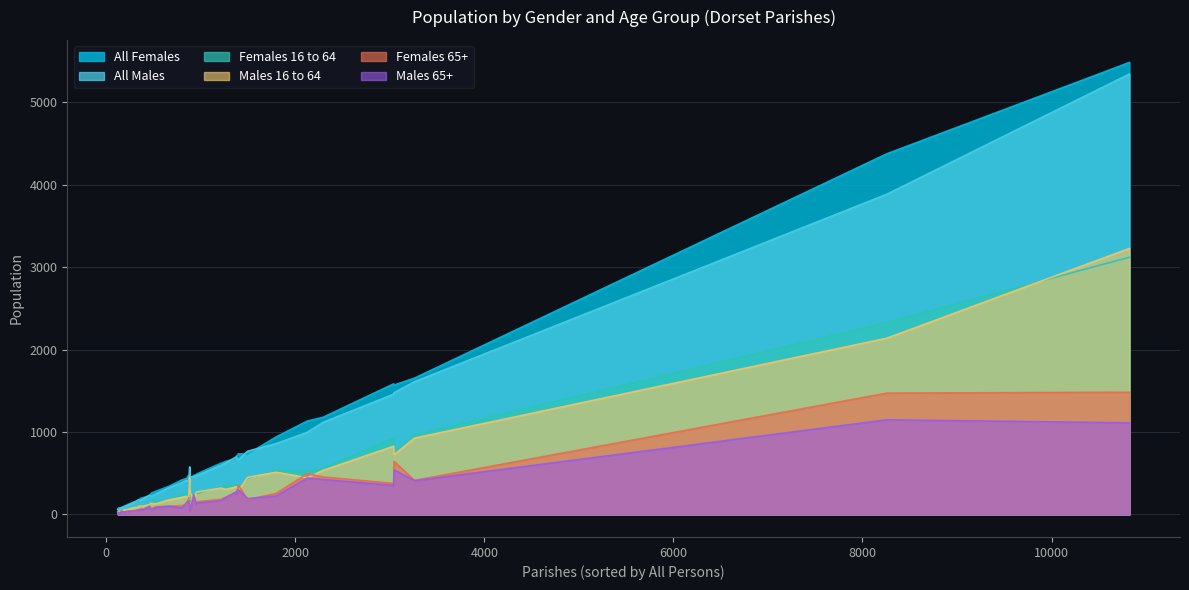

Which series has the largest range (max minus min)?

All Females